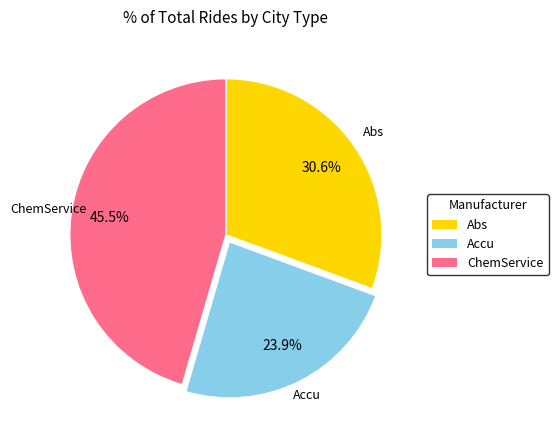

What percentage is NOT represented by Accu?

76.1%